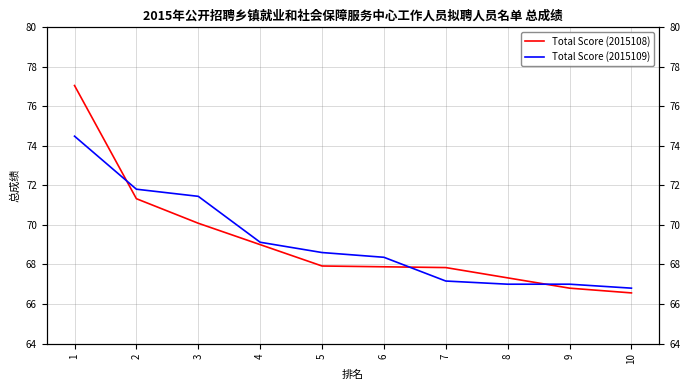

What is the value of the Total Score (2015108) point at the 9th from the left?

66.8